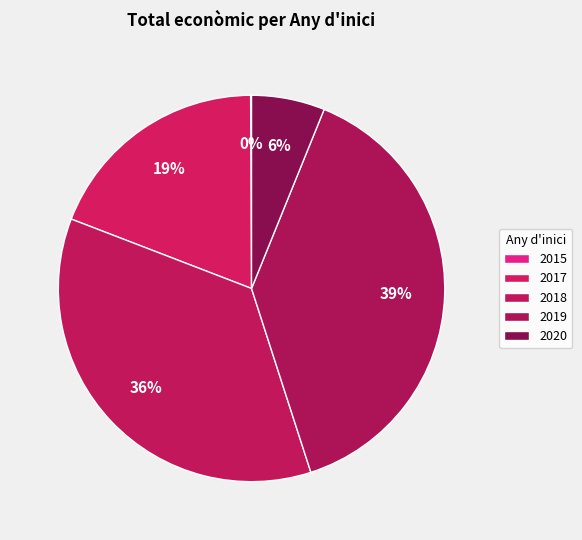

Is it true that 2015 is 0% of the pie?

True